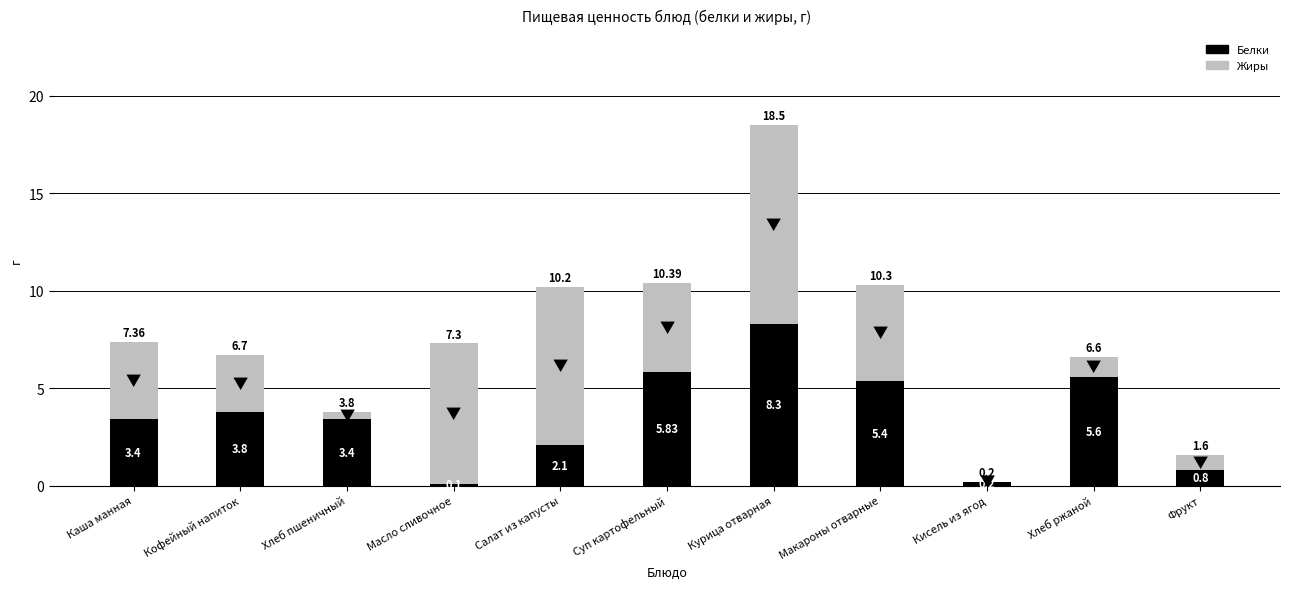

Where does the Белки series first go above 3?

Каша манная